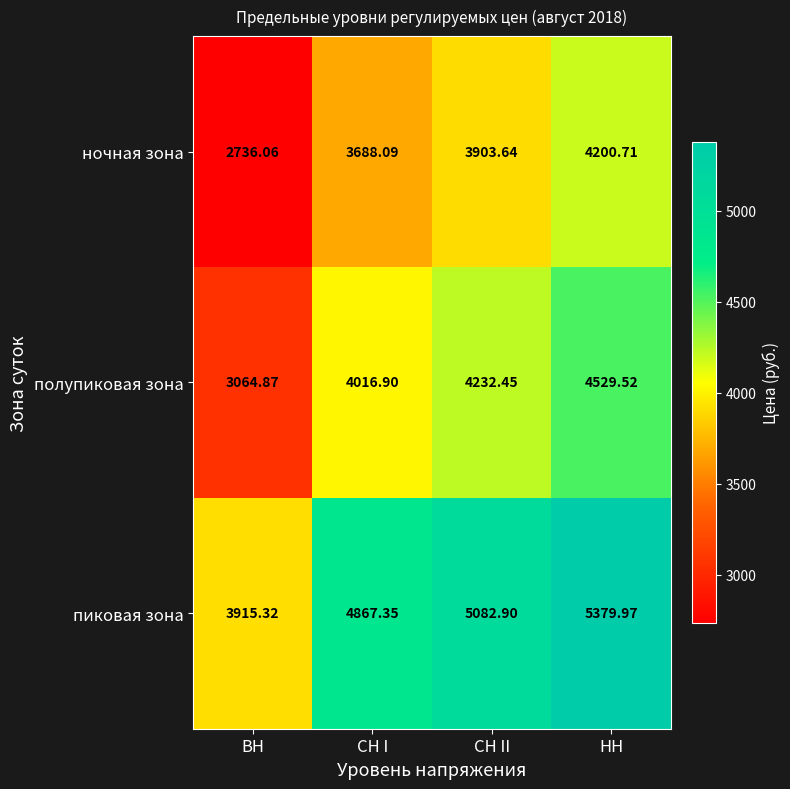

Where is полупиковая зона nearest to the value 3797?

СН I